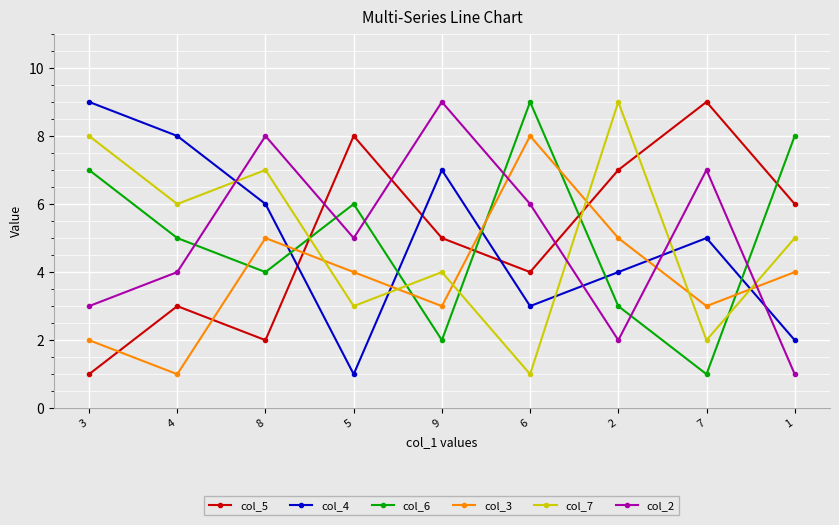

What is the approximate value of col_2 at 9?

9